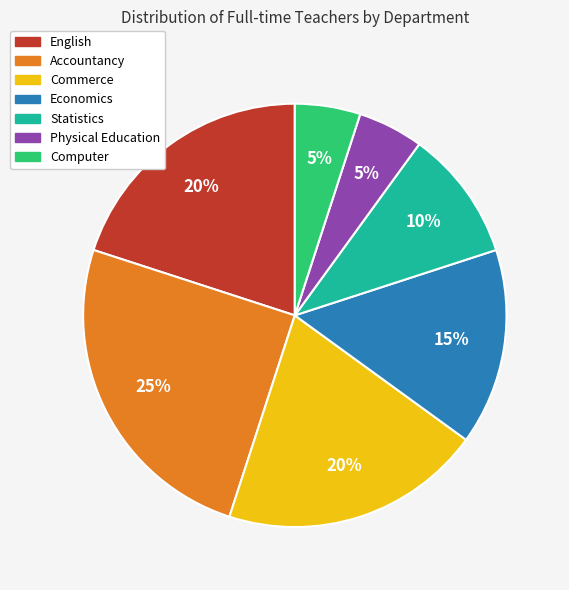

How many segments does this pie chart have?

7